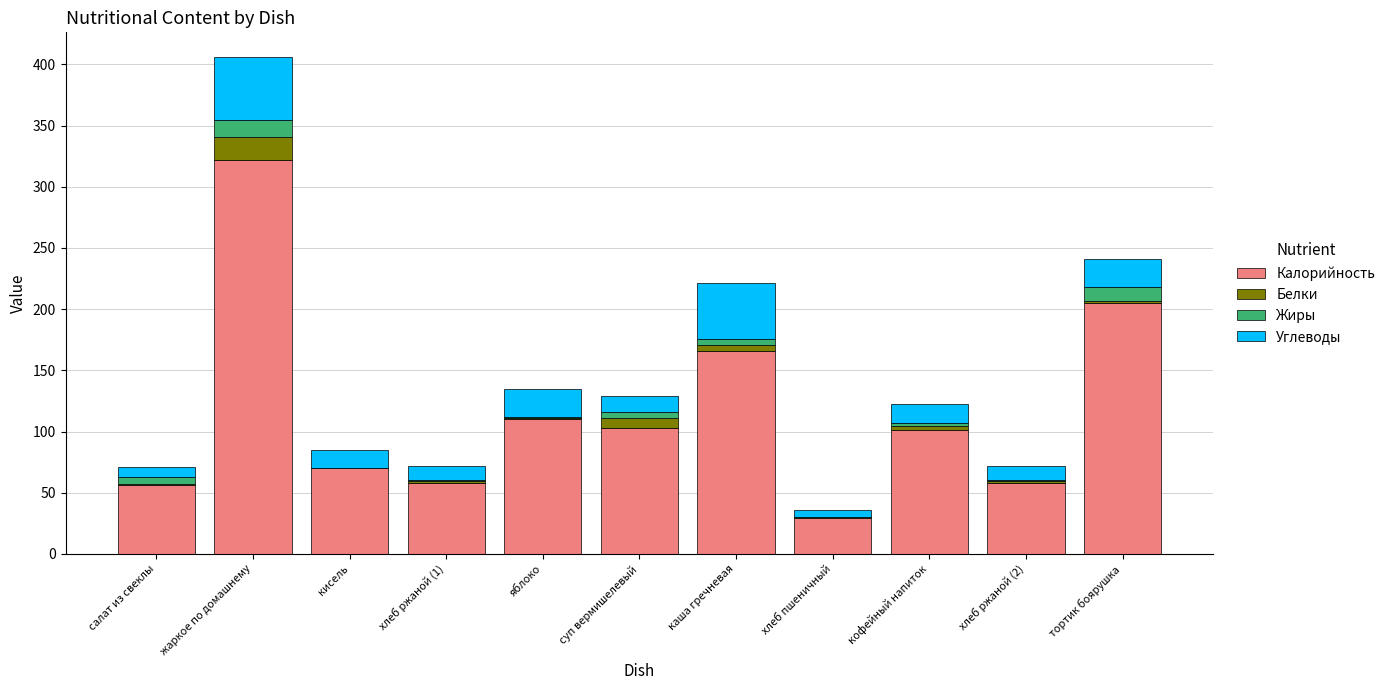

What is the maximum value for Калорийность?

322.0